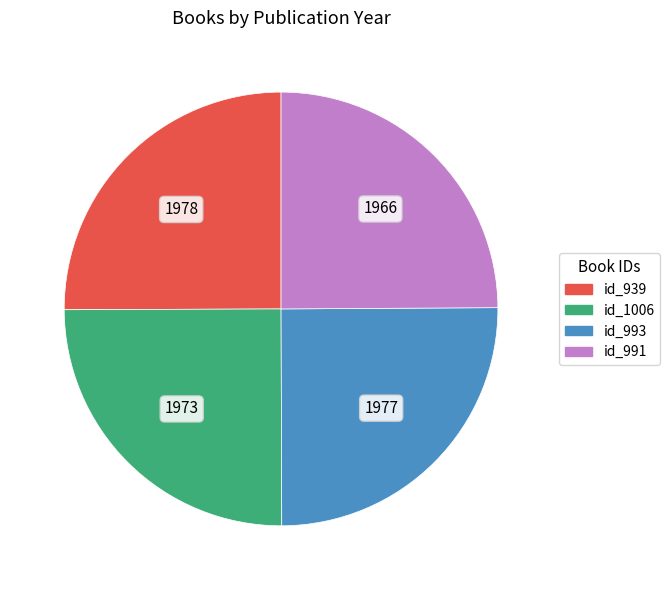

Is it true that id_993 is 12% of the pie?

False